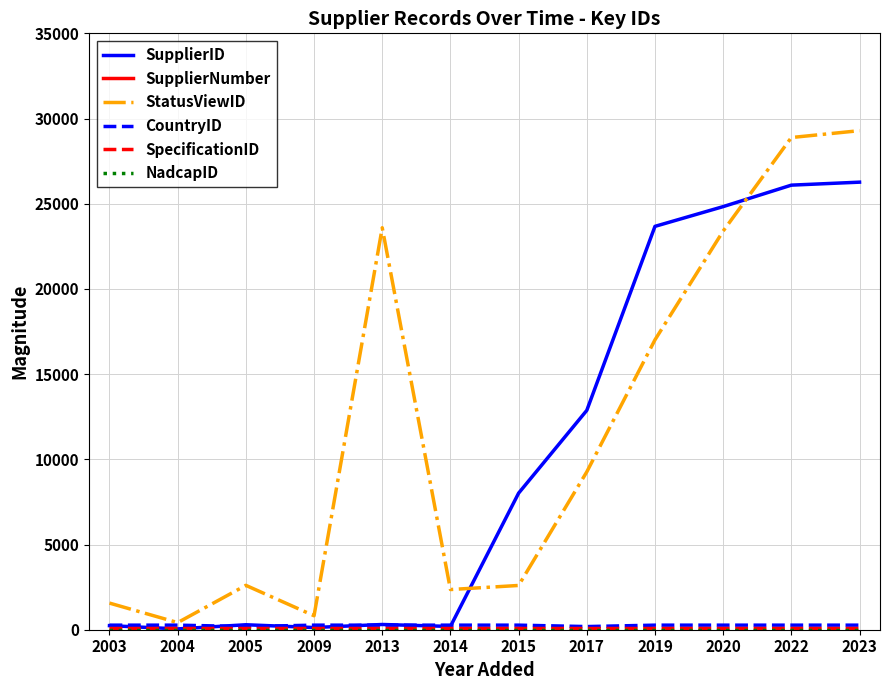

True or false: SupplierID has a value of 192 at 2009.

False